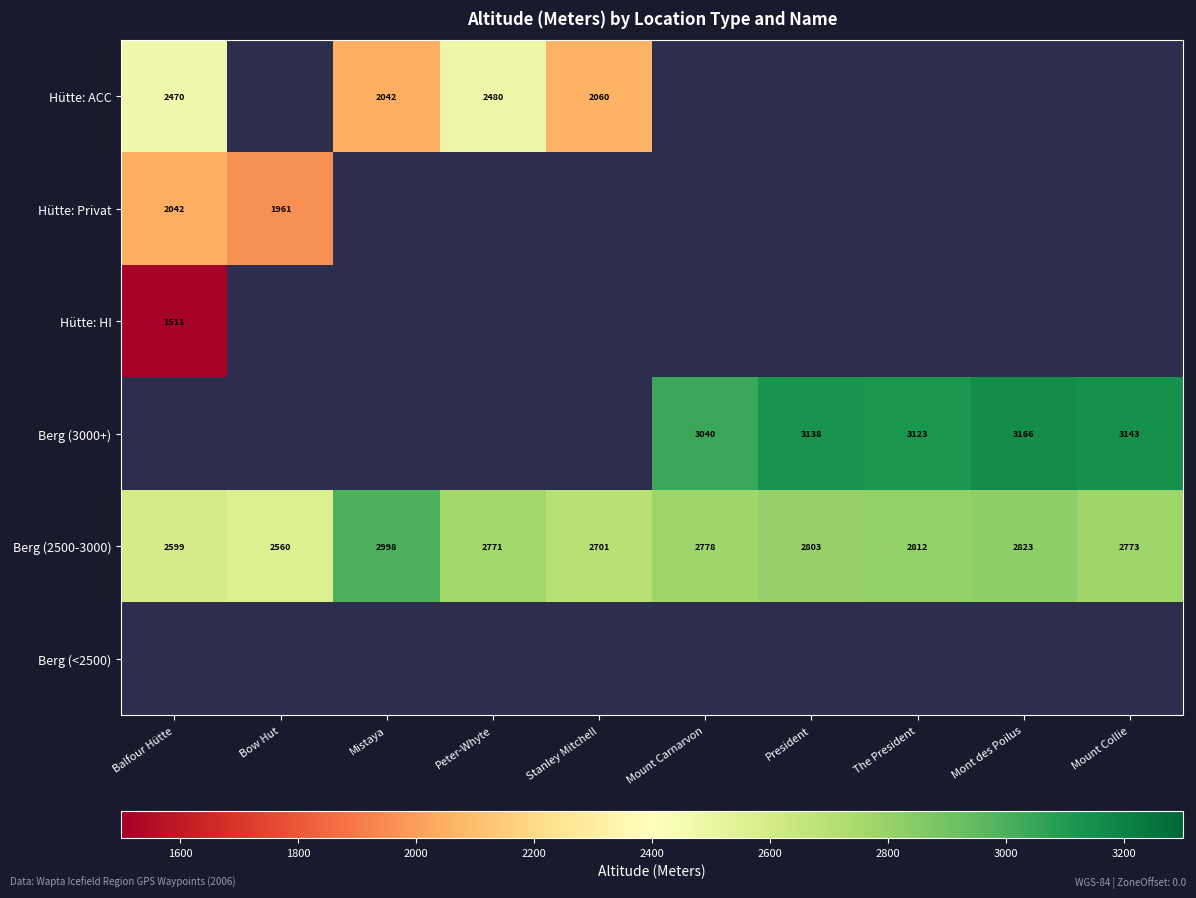

What is the difference between the maximum and minimum values in the Berg (2500-3000) series?

438